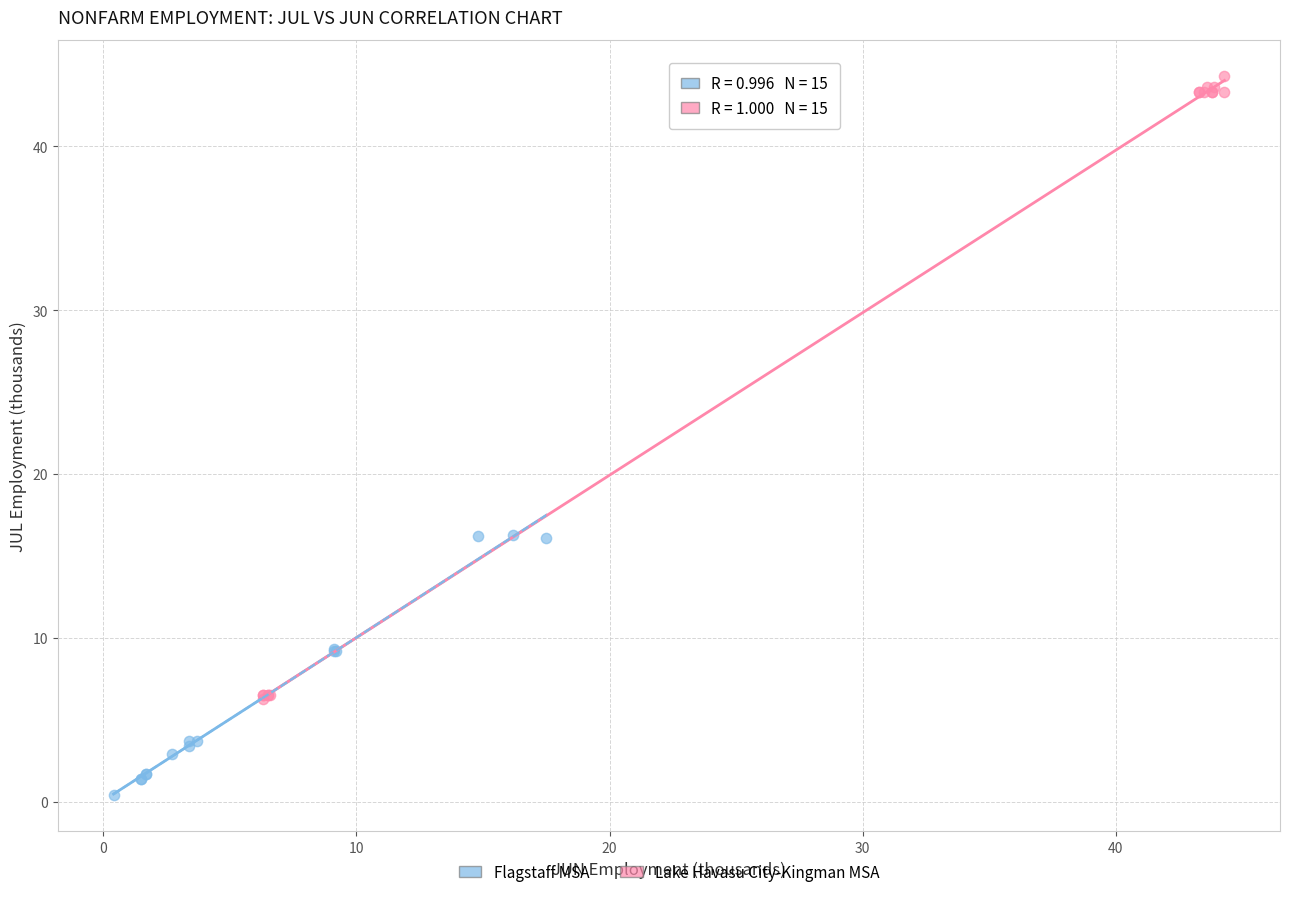

Which series reaches the minimum Y coordinate?

Flagstaff MSA